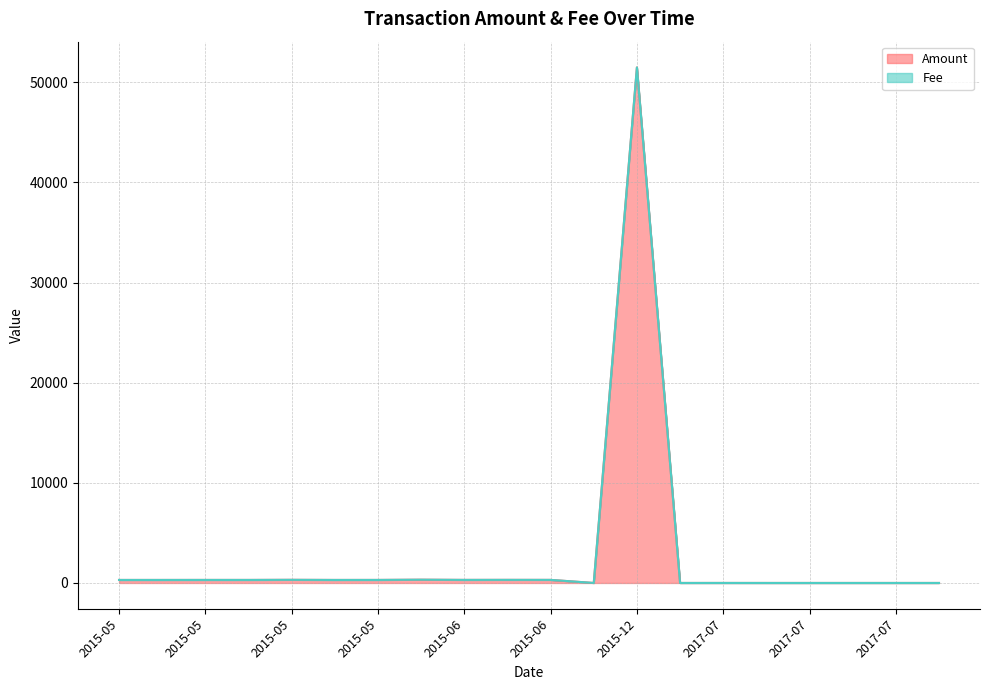

Rank the series at 2017-07-25 from highest to lowest value.

Fee, Amount